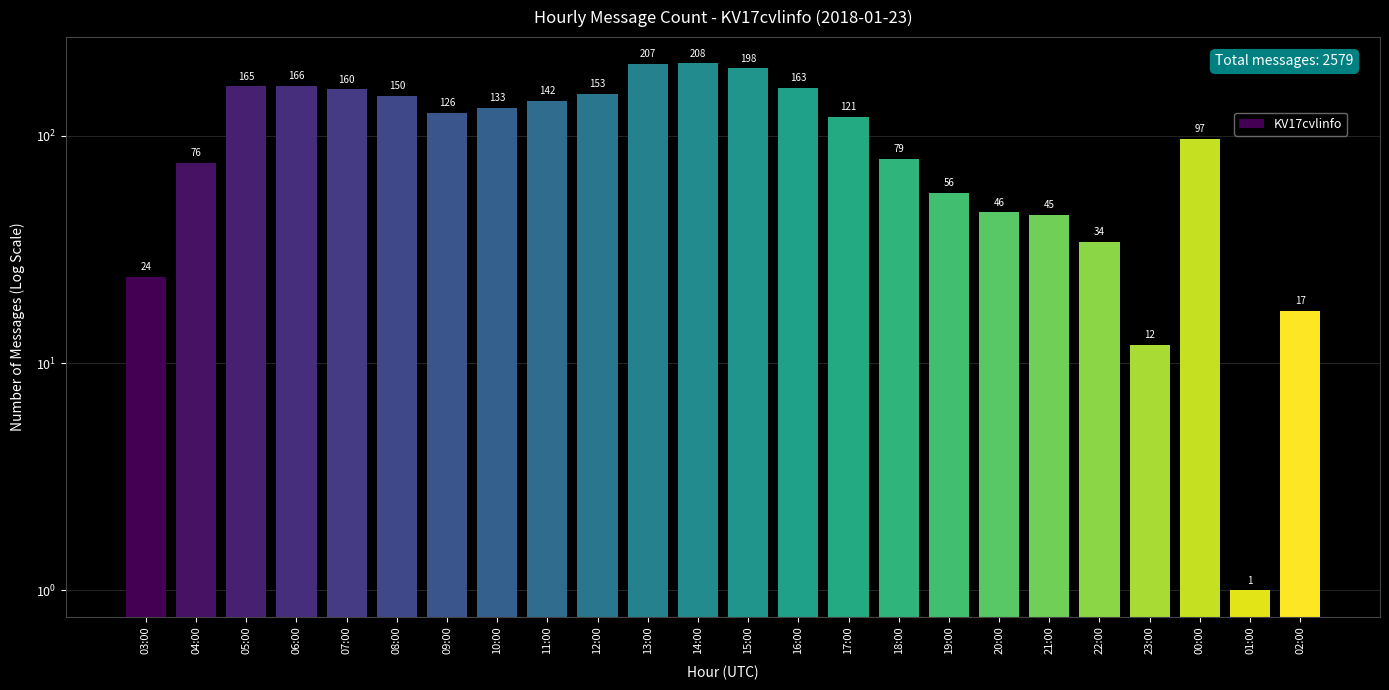

Are the bars grouped side by side (vs. stacked)?

No